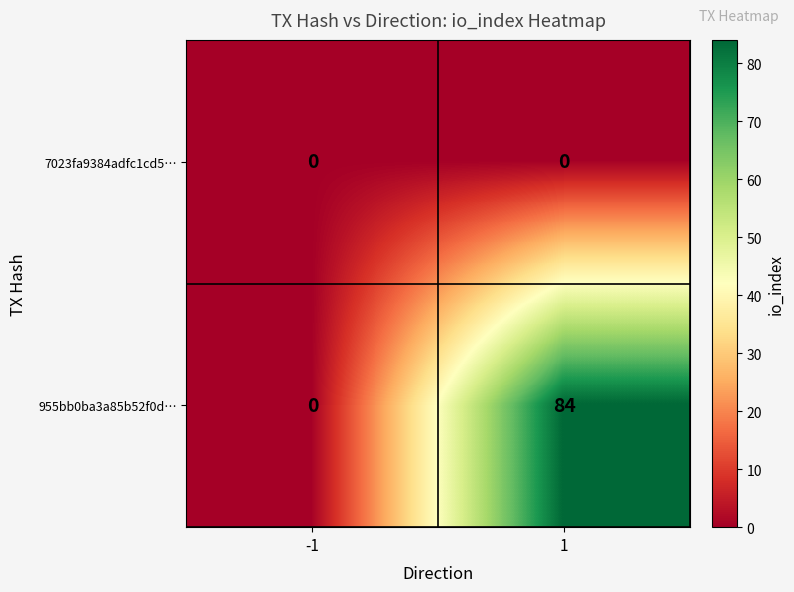

What is the total value across all series at 1?

84